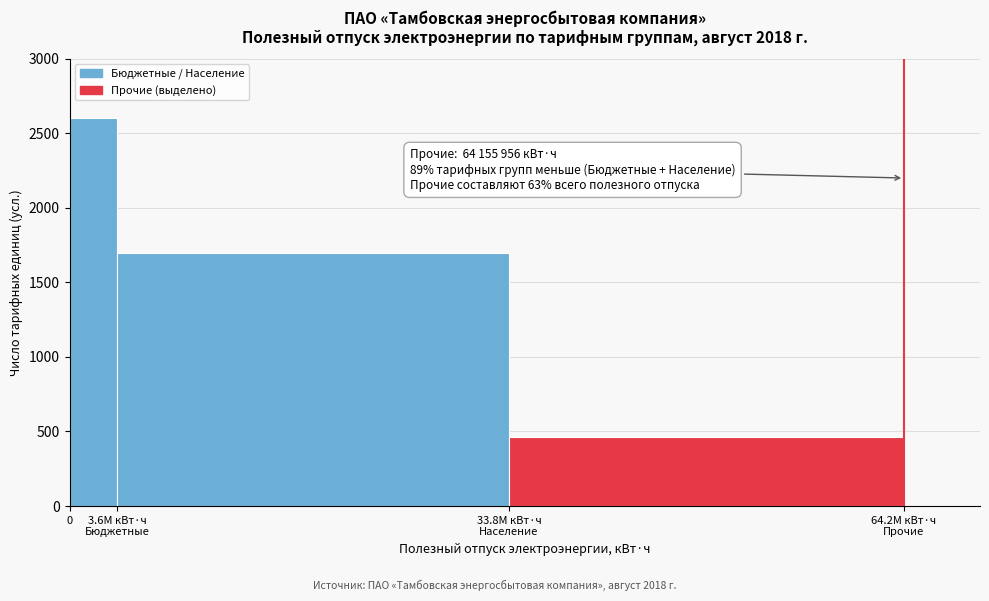

Reading left to right, list all the values displayed in this chart.

2600	1700	460